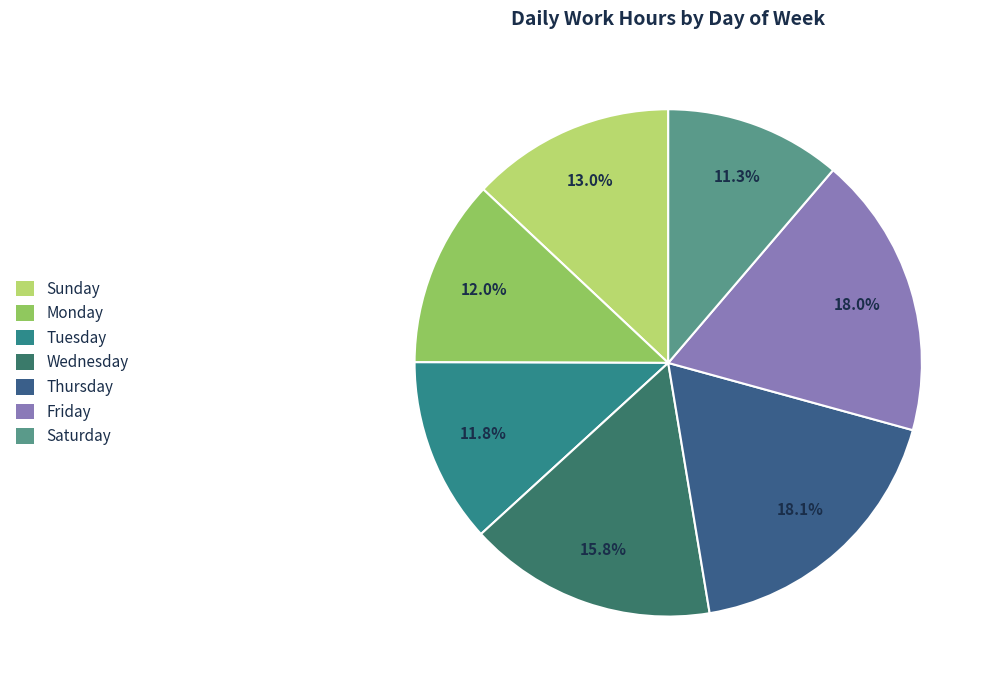

How many segments does this pie chart have?

7